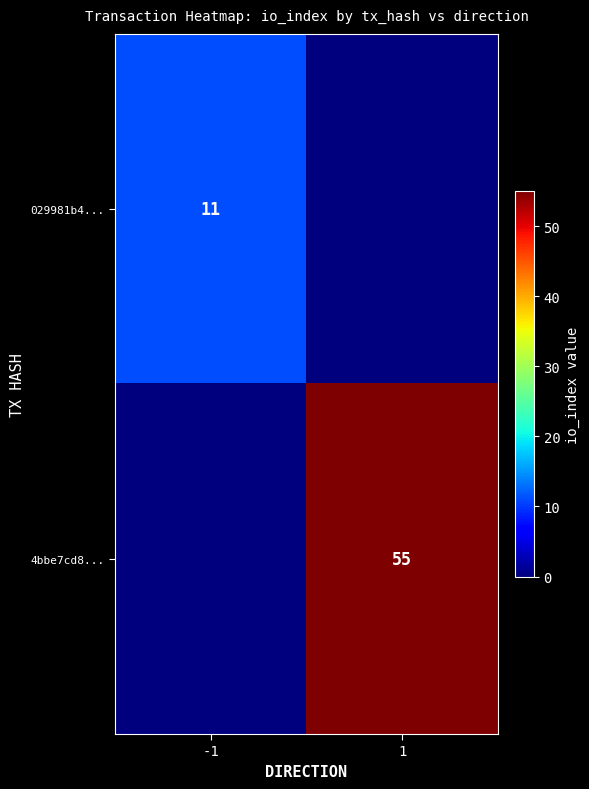

At which category is the sum across all series the highest?

1